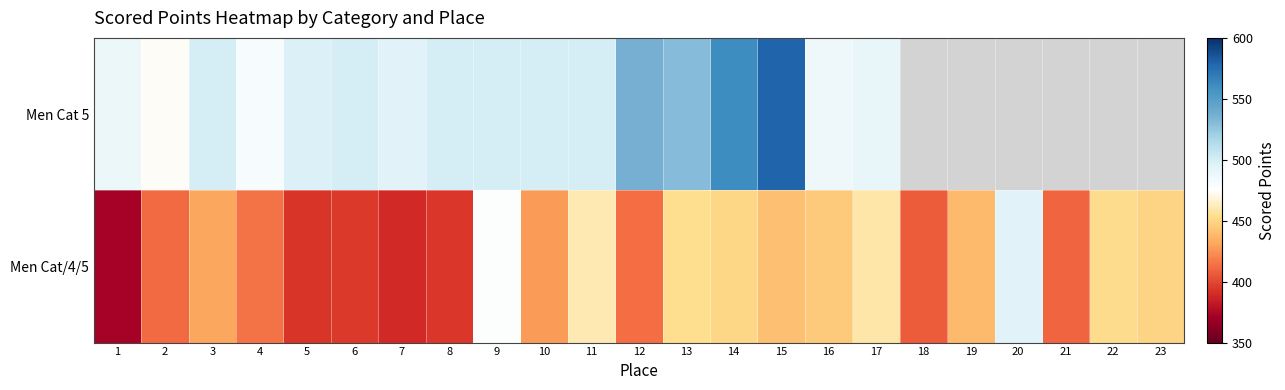

Which series has the widest spread of values?

Men Cat/4/5